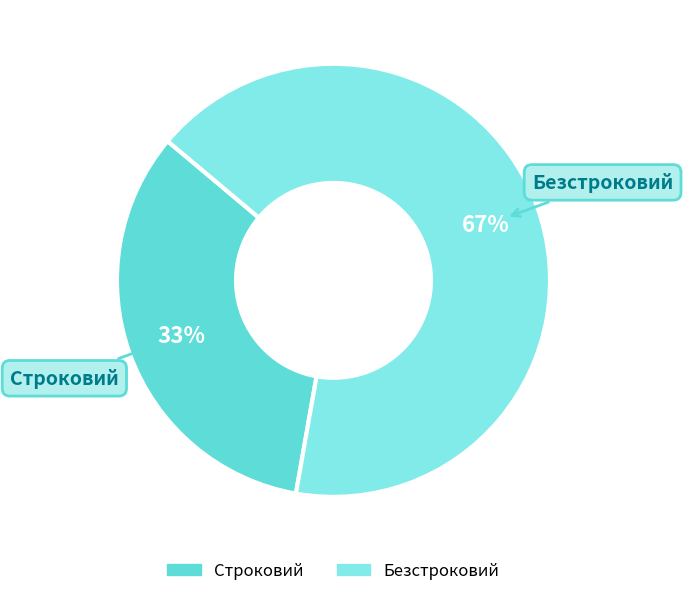

Do Строковий and Безстроковий together represent more than half of the pie?

Yes